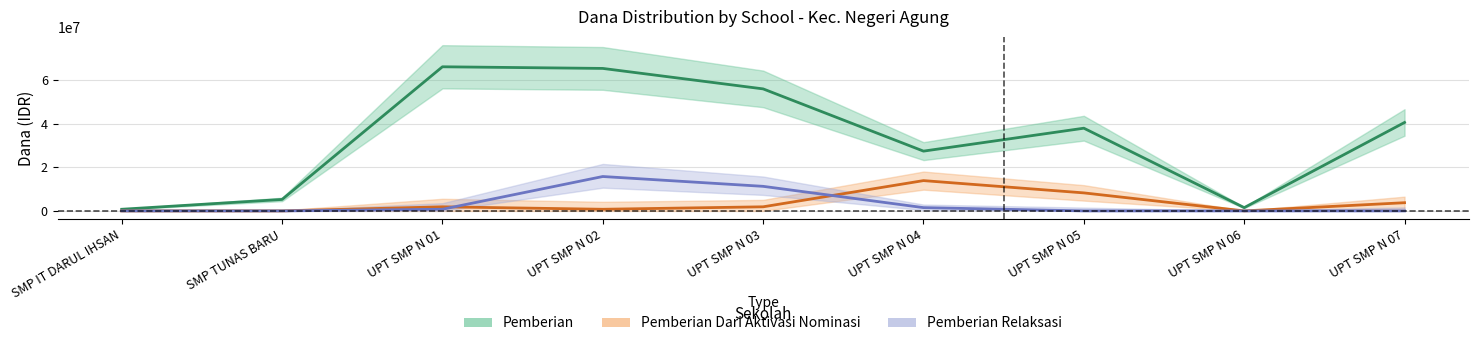

True or false: Pemberian Relaksasi has more than 0 points higher than both neighbors.

True